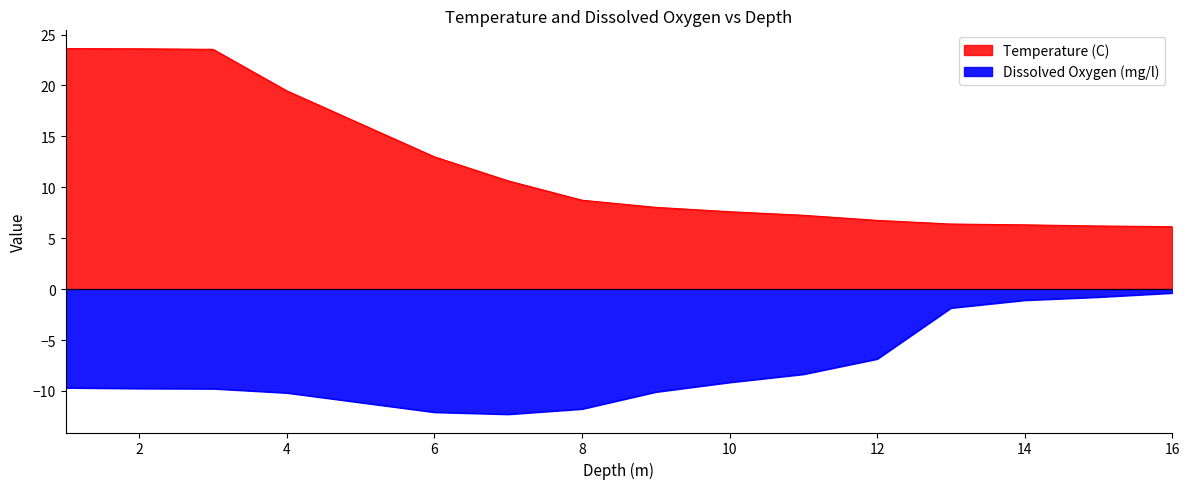

What is the difference between the maximum and minimum values in the Dissolved Oxygen (mg/l) series?

11.9